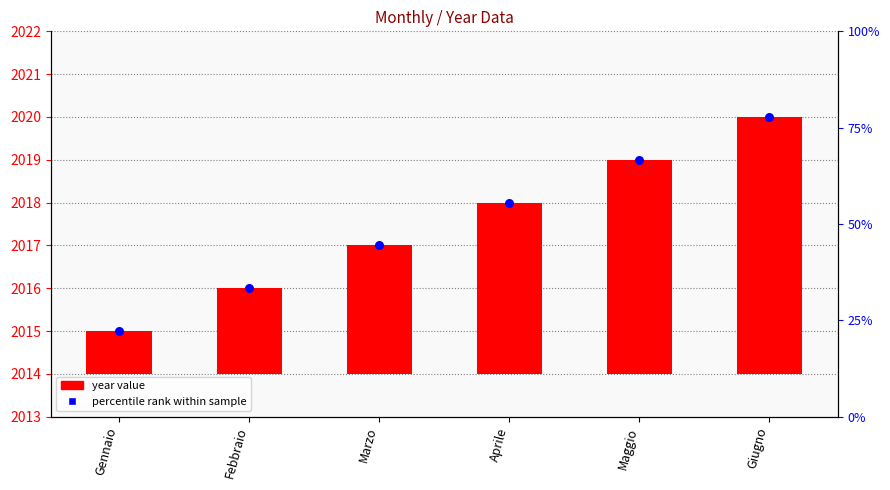

Which series contains the lowest Y value?

year value